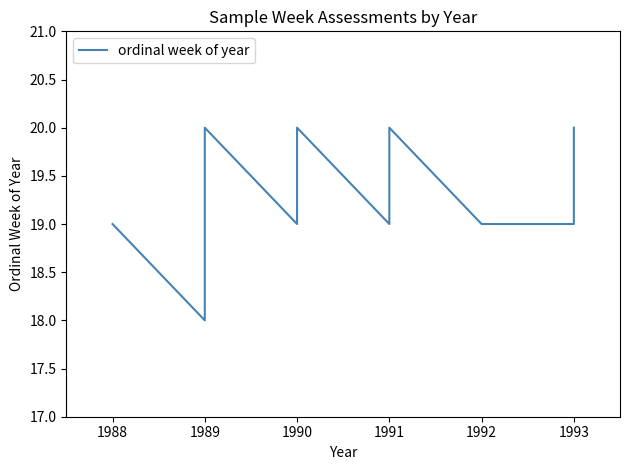

Count the values in the range 19 to 20.

9